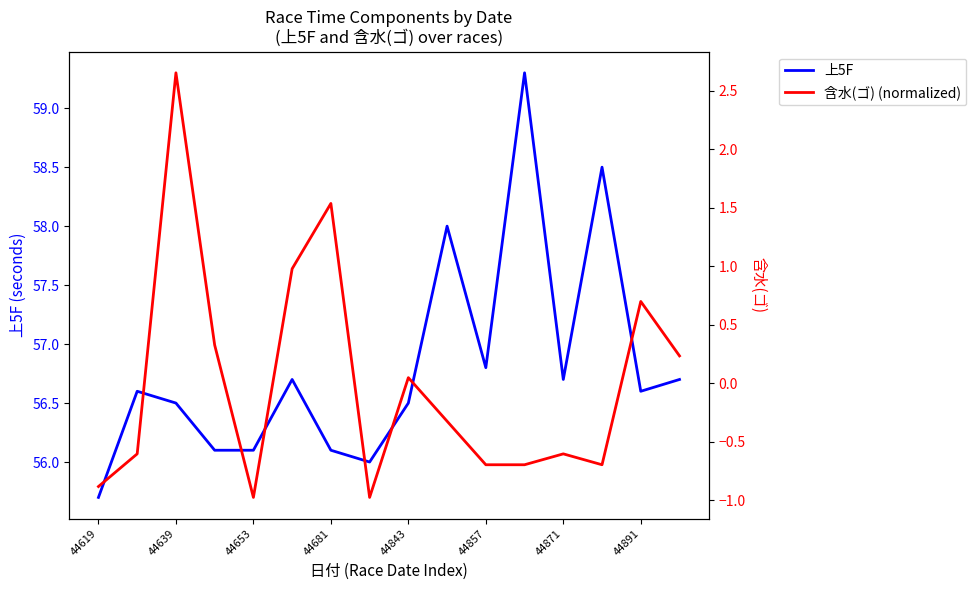

Reading left to right, list all the values displayed in this chart.

上5F: 55.7	56.6	56.5	56.1	56.1	56.7	56.1	56.0	56.5	58.0	56.8	59.3	56.7	58.5	56.6	56.7
含水(ゴ) (normalized): -0.9	-0.6	2.7	0.3	-1.0	1.0	1.5	-1.0	0.0	-0.3	-0.7	-0.7	-0.6	-0.7	0.7	0.2